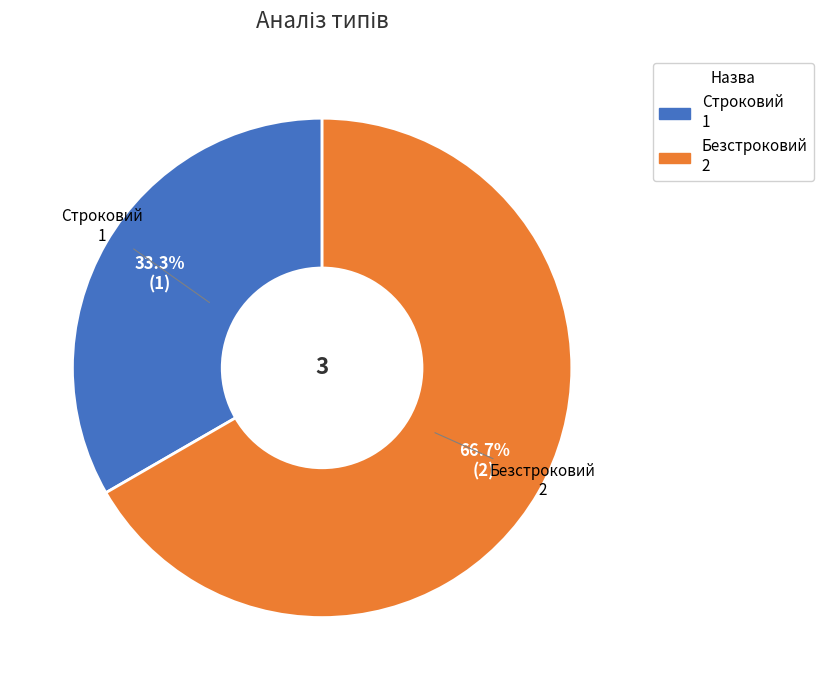

Count the number of slices in the pie.

2